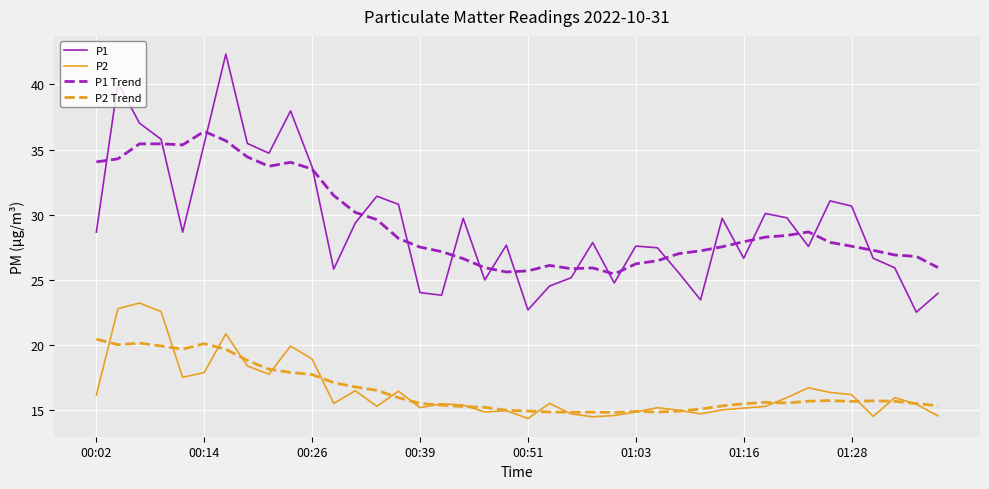

In P1 Trend, how many points are lower than both neighbors (excluding endpoints)?

5